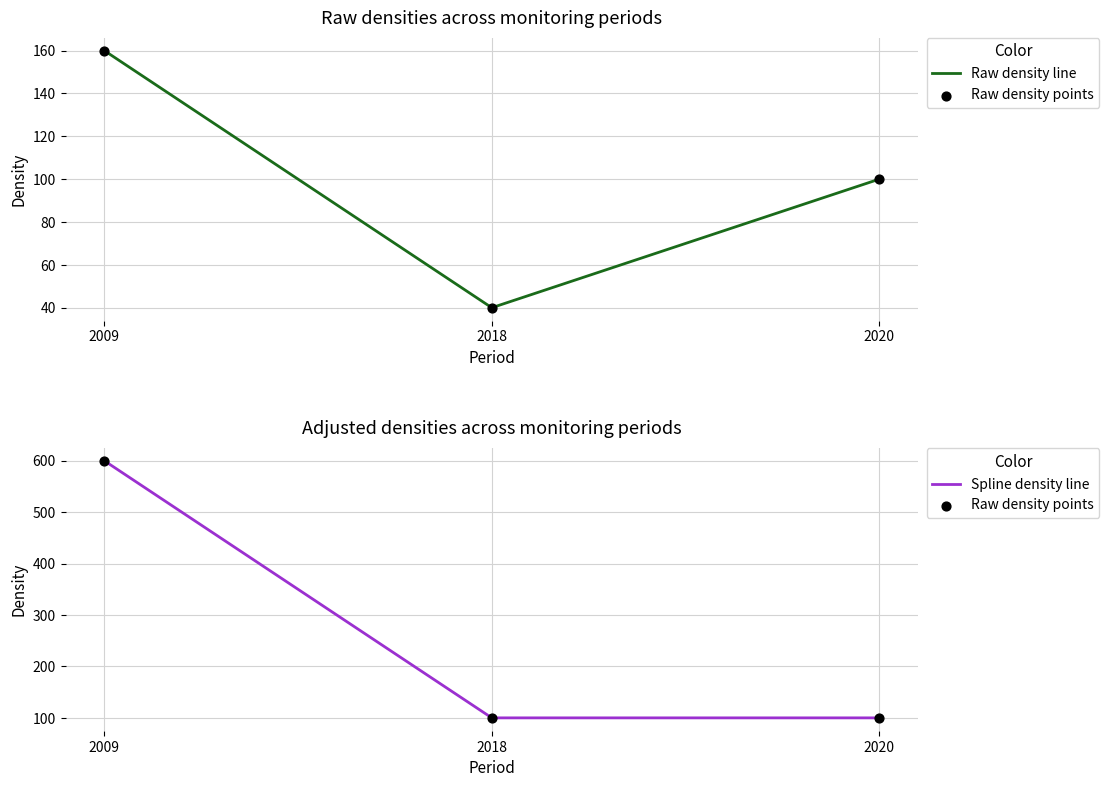

Is the value of P value (per u) at 2020 greater than the value of Raw density at 2018?

Yes